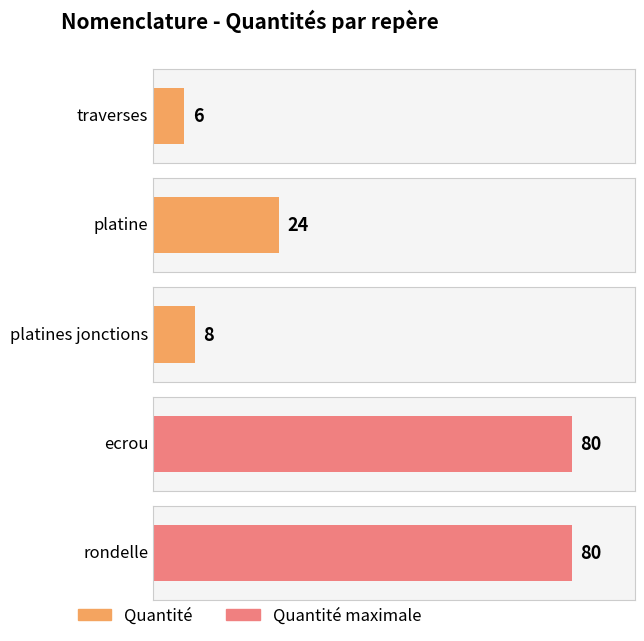

Which category has the highest value across all series?

ecrou